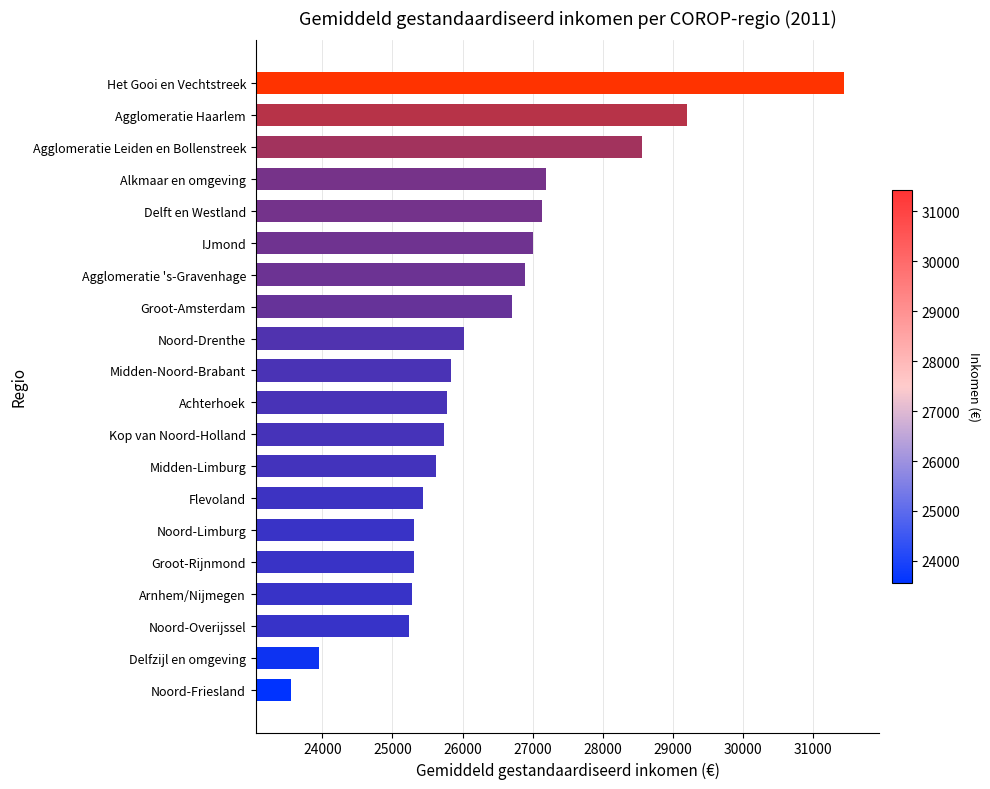

Are the bars horizontal?

Yes